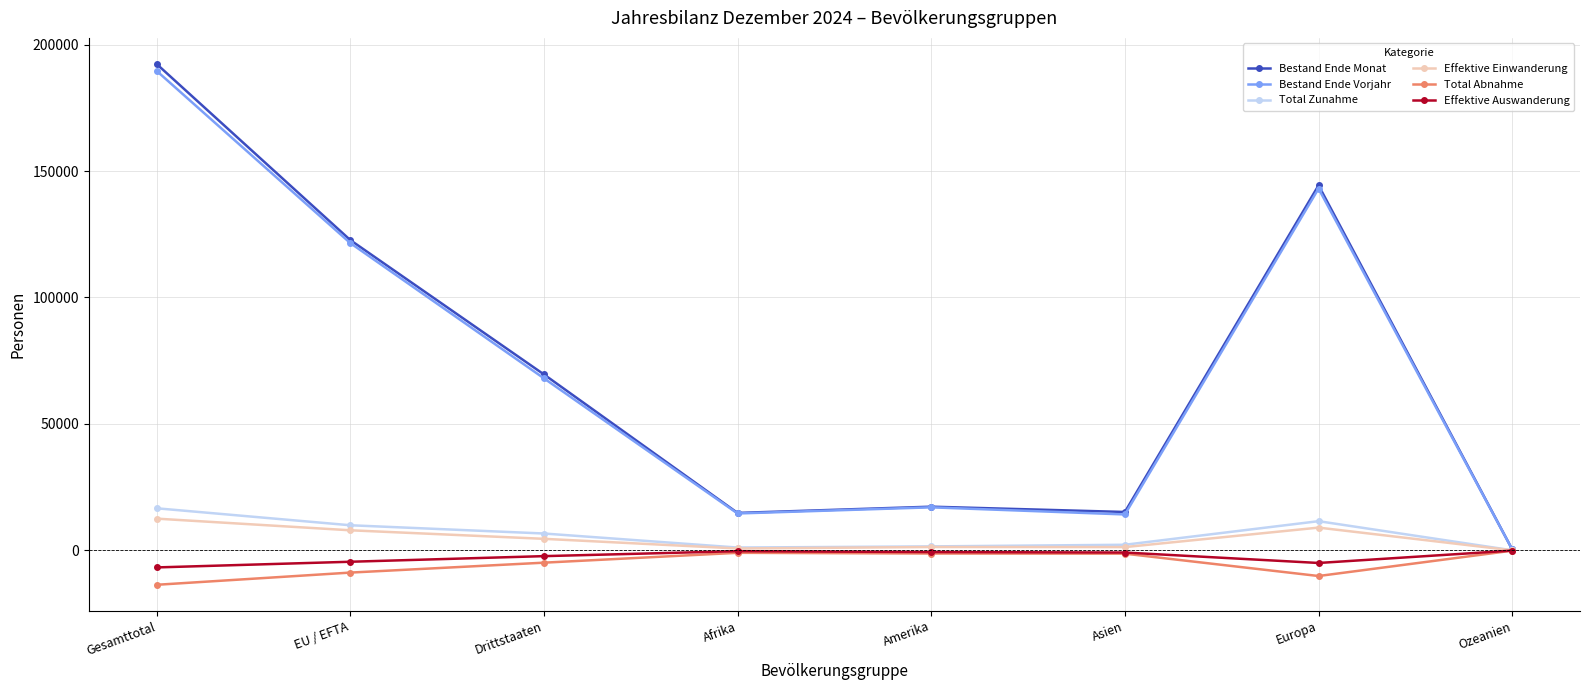

In Bestand Ende Monat, how many points are higher than both neighbors (excluding endpoints)?

2